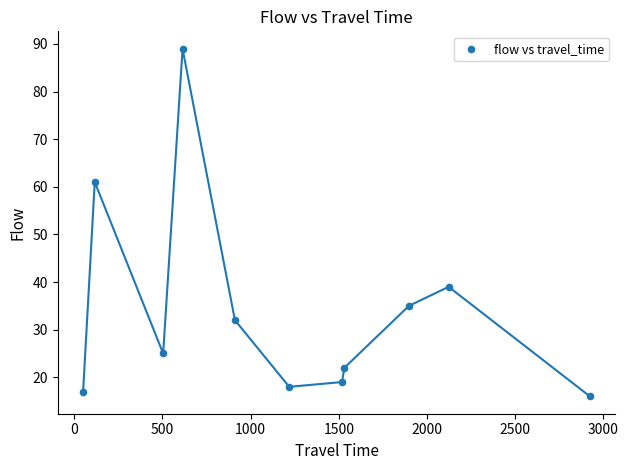

What Y value in the scatter plot is closest to 52?

61